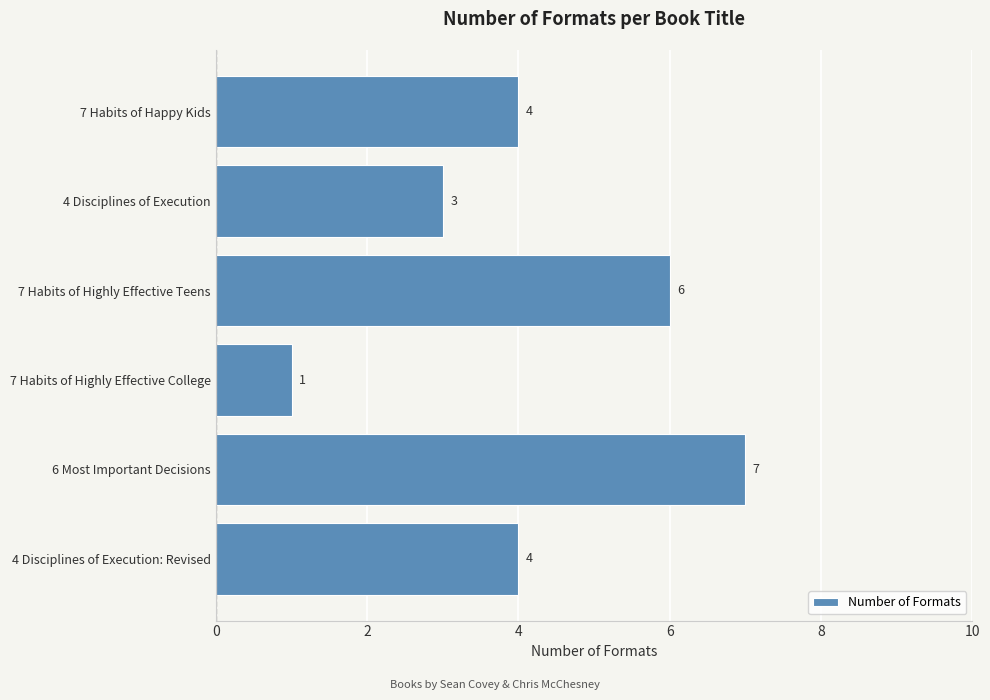

Count the values in the range 3 to 6.

4